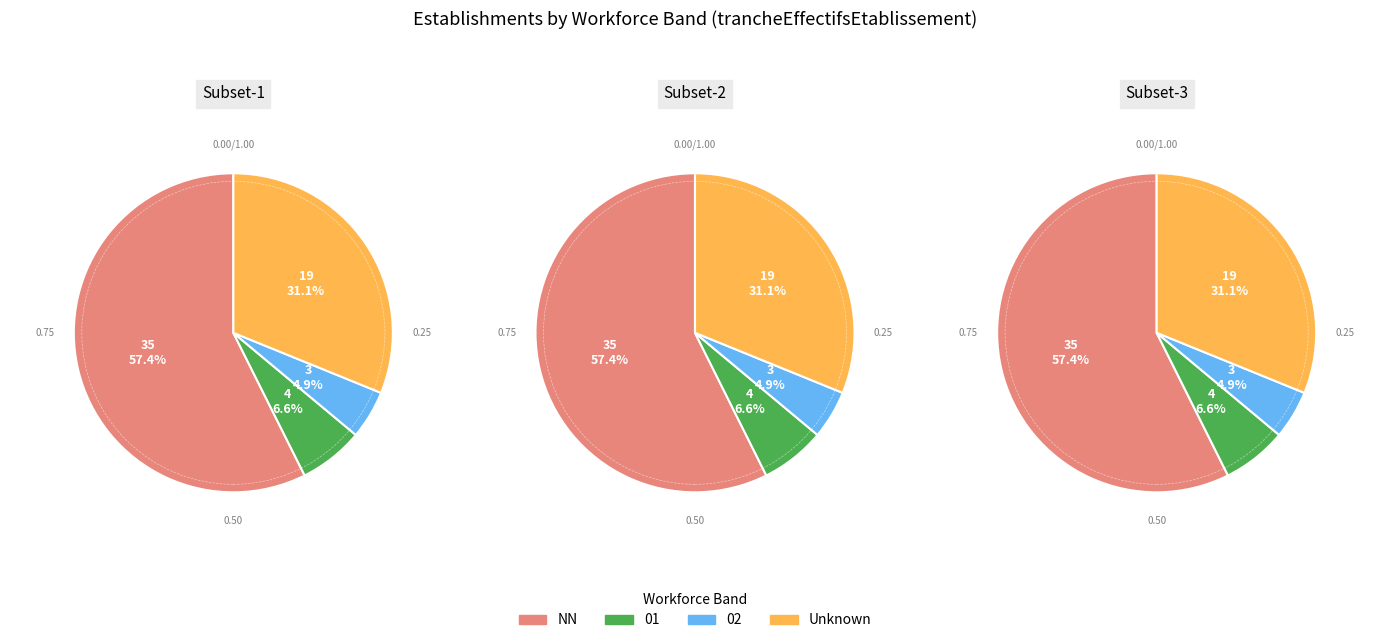

Is it true that 01 is 12% of the pie?

False